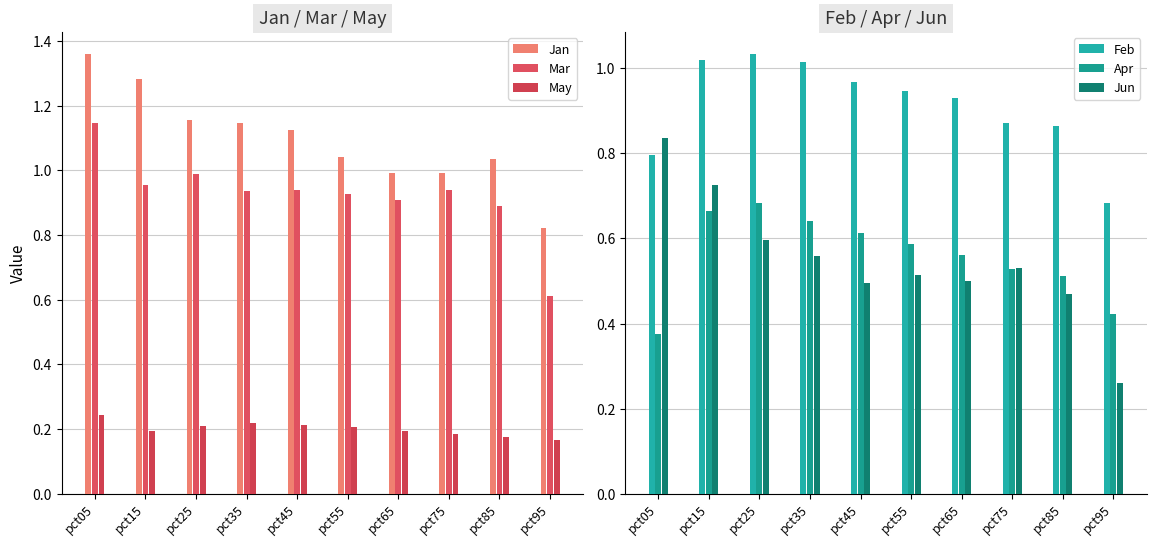

Which label corresponds to the largest value in the chart?

pct05